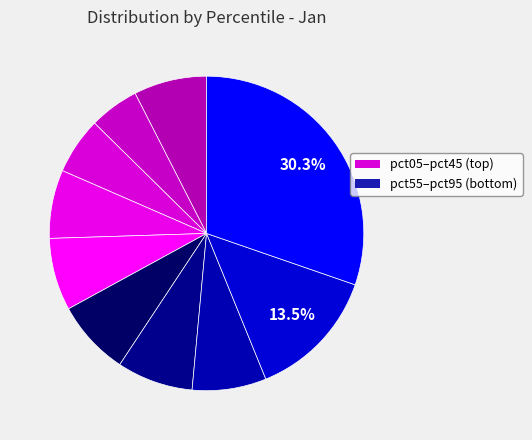

How many segments does this pie chart have?

10